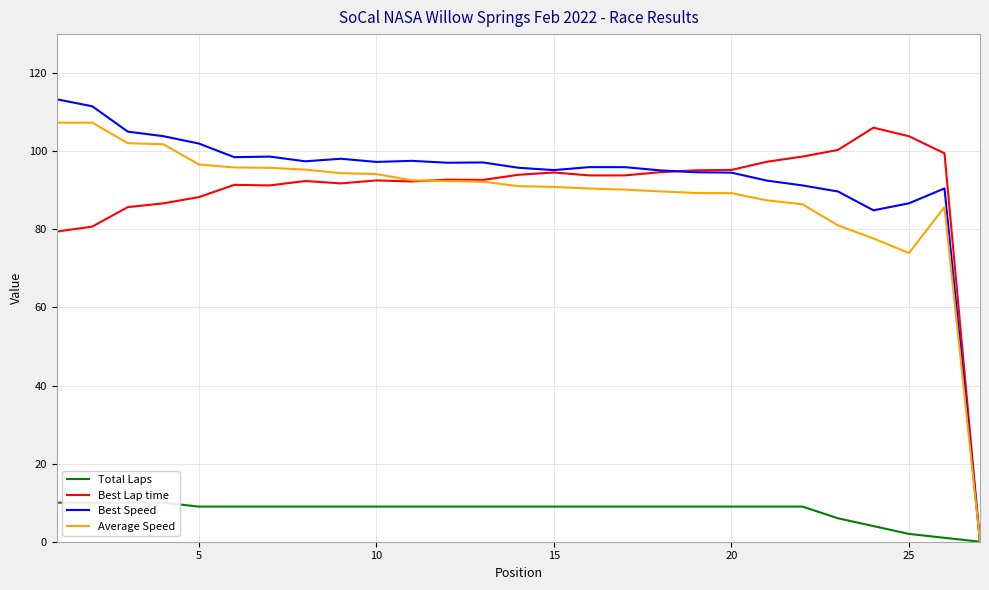

True or false: Best Lap time has more than 2 points higher than both neighbors.

True